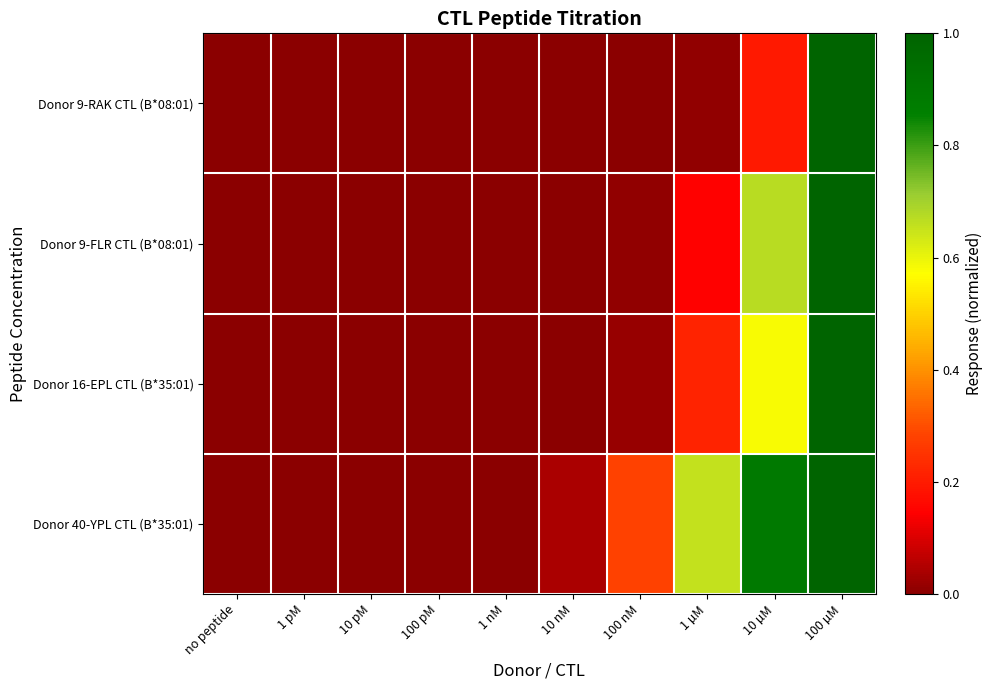

Reading left to right, extract all data points from this chart.

Donor 9-RAK CTL (B*08:01): no peptide=0.0	1 pM=0.0	10 pM=0.0	100 pM=0.0	1 nM=0.0	10 nM=0.0	100 nM=0.0	1 µM=0.0	10 µM=0.2	100 µM=1.0
Donor 9-FLR CTL (B*08:01): no peptide=0.0	1 pM=0.0	10 pM=0.0	100 pM=0.0	1 nM=0.0	10 nM=0.0	100 nM=0.0	1 µM=0.1	10 µM=0.7	100 µM=1.0
Donor 16-EPL CTL (B*35:01): no peptide=0.0	1 pM=0.0	10 pM=0.0	100 pM=0.0	1 nM=0.0	10 nM=0.0	100 nM=0.0	1 µM=0.2	10 µM=0.6	100 µM=1.0
Donor 40-YPL CTL (B*35:01): no peptide=0.0	1 pM=0.0	10 pM=0.0	100 pM=0.0	1 nM=0.0	10 nM=0.0	100 nM=0.3	1 µM=0.7	10 µM=0.9	100 µM=1.0